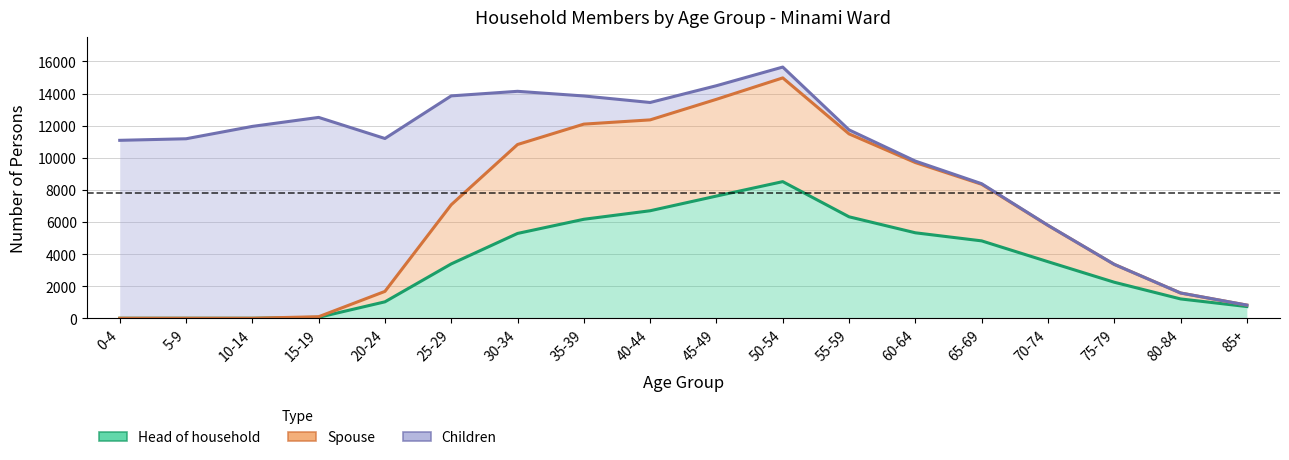

What value does the Spouse series have at 75-79, to the nearest 50?

3350